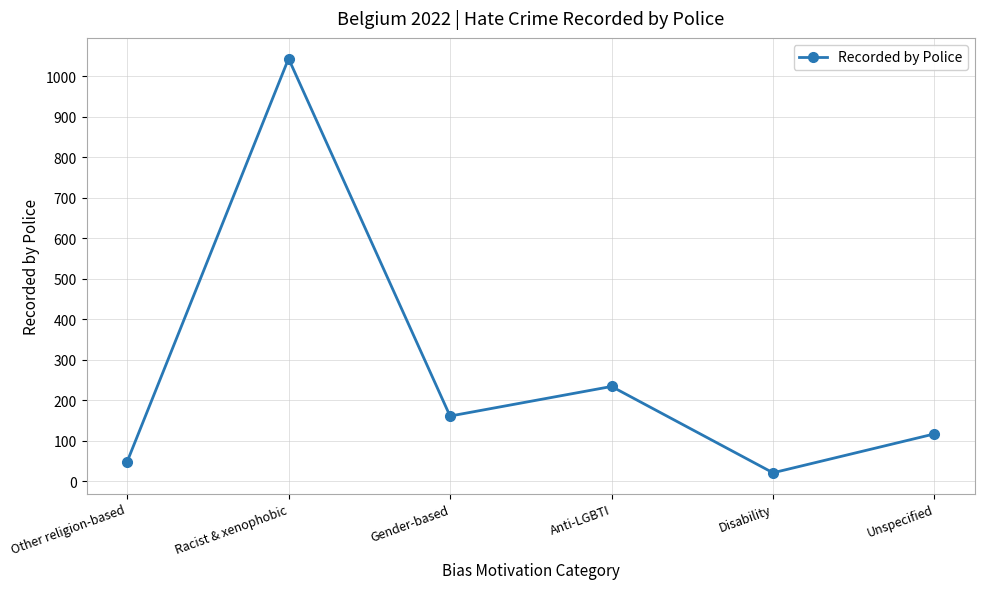

Which label corresponds to the largest value in the chart?

Racist & xenophobic